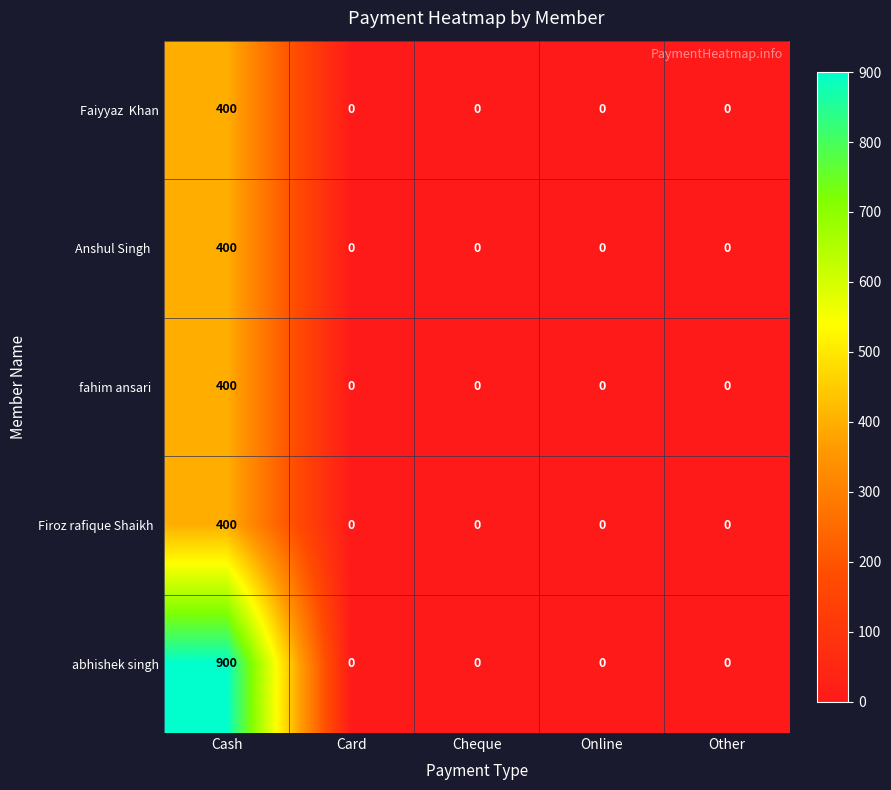

At how many categories does at least one series exceed 36?

1